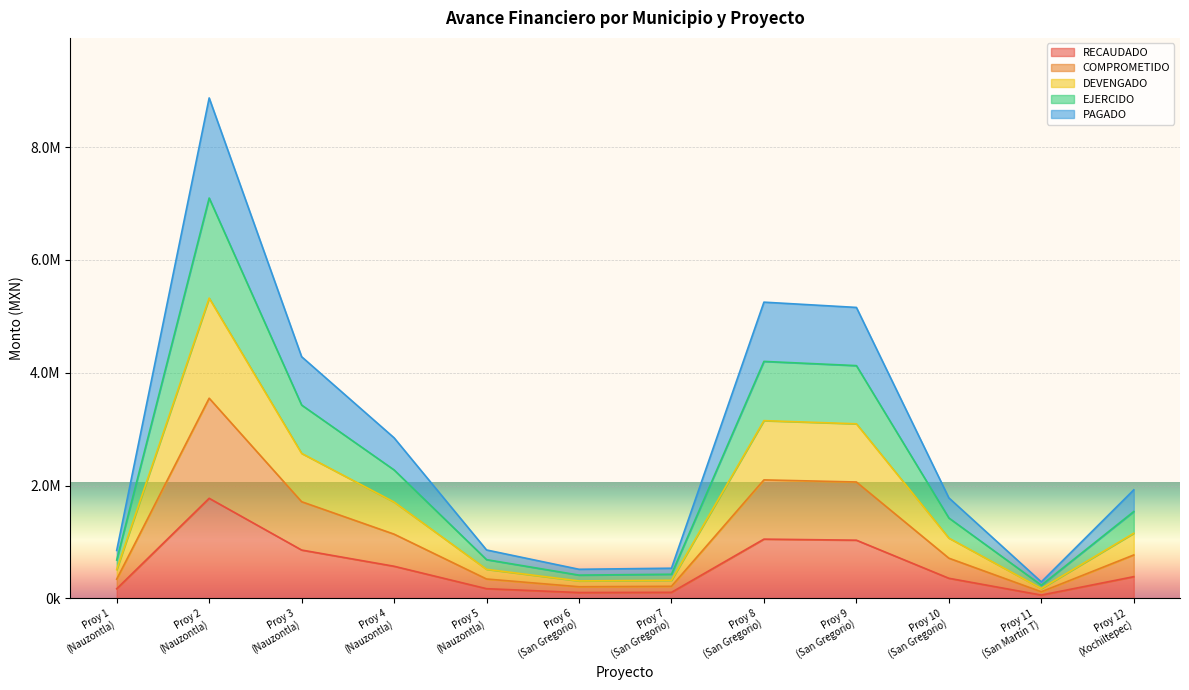

What is the minimum value shown in the chart?

58380.6